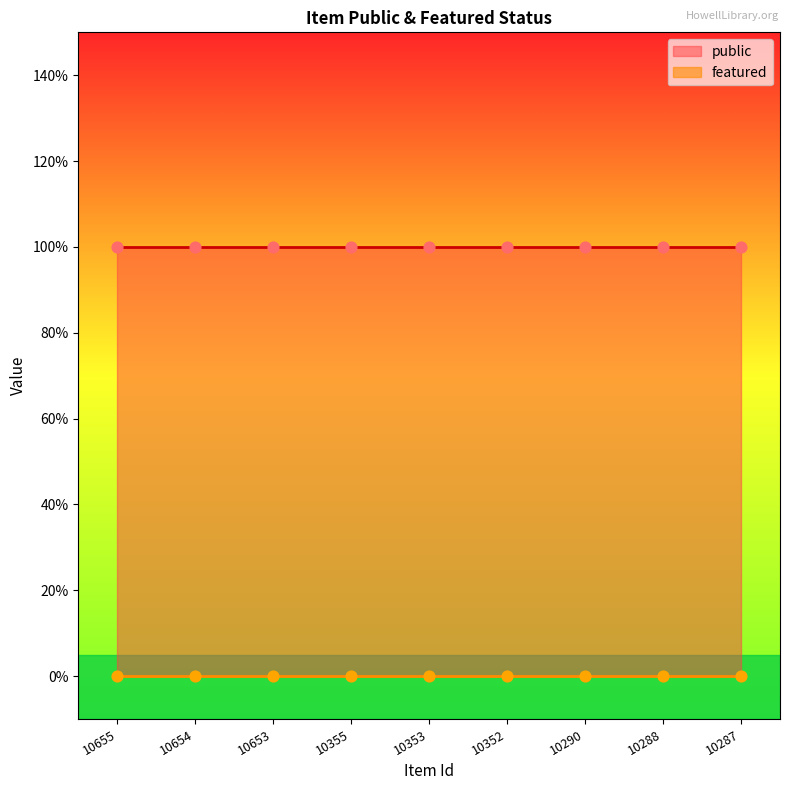

At how many categories does at least one series exceed 0?

9